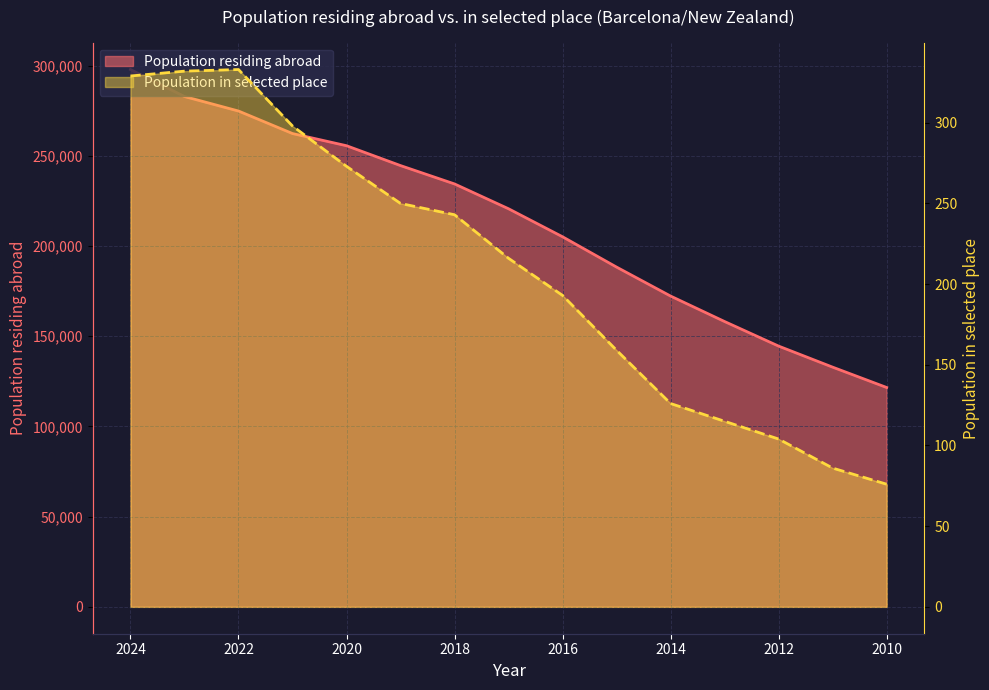

Is it true that Population residing abroad (thousands) equals 255611 at 2020?

True